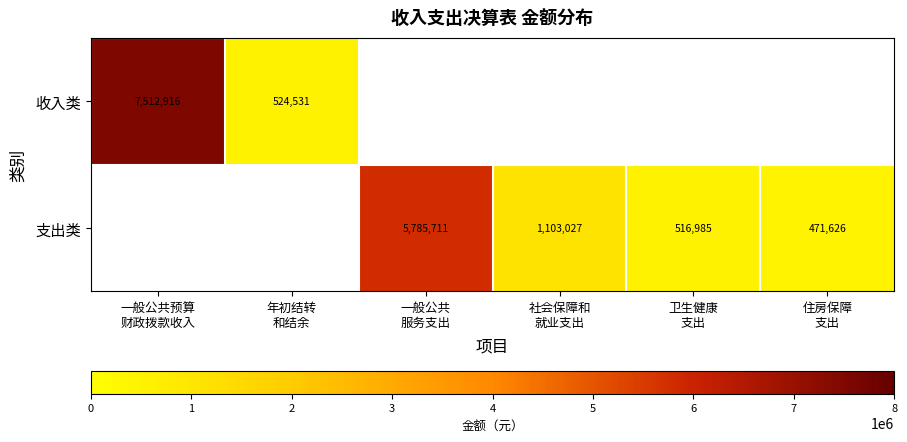

List the series in order of their peak value, lowest first.

支出类, 收入类